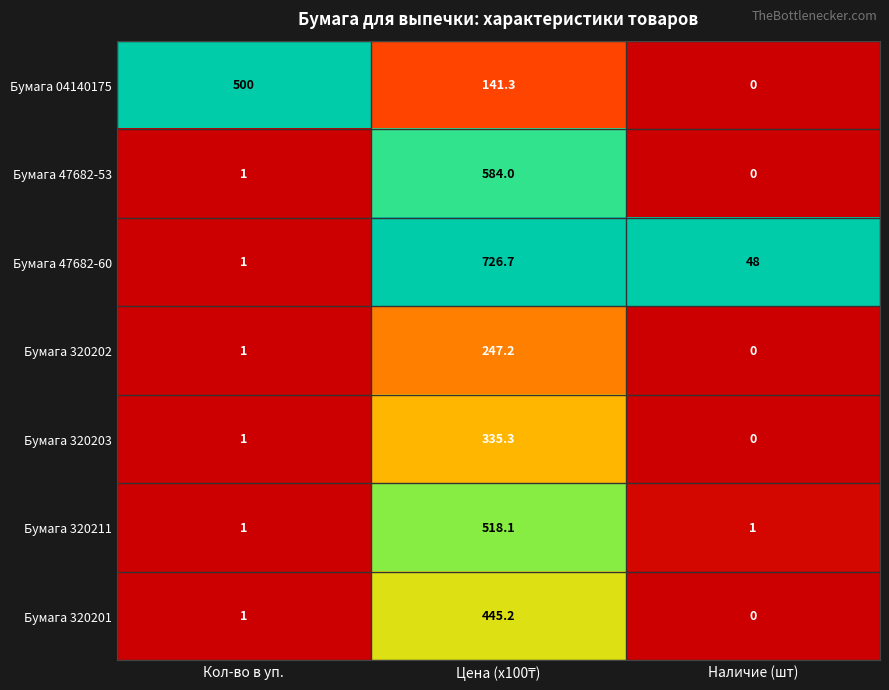

At which label is Бумага 320202 closest to 123?

Кол-во в уп.